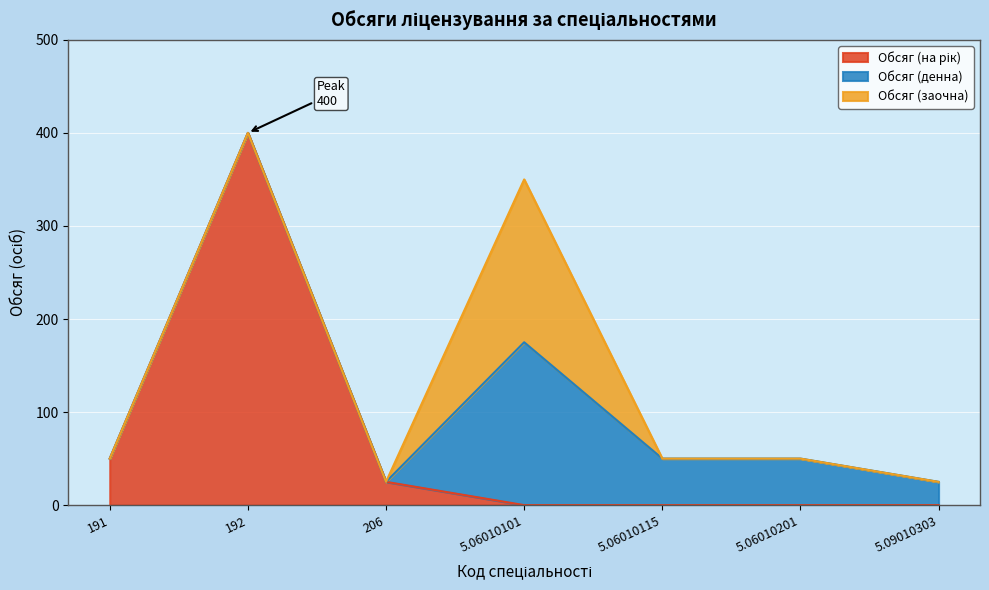

What is the label of the 2nd point from the left?

192